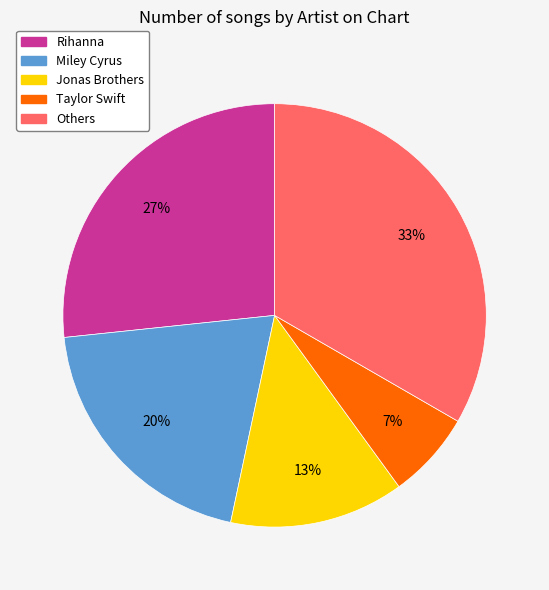

Between Miley Cyrus and Others, which is larger?

Others